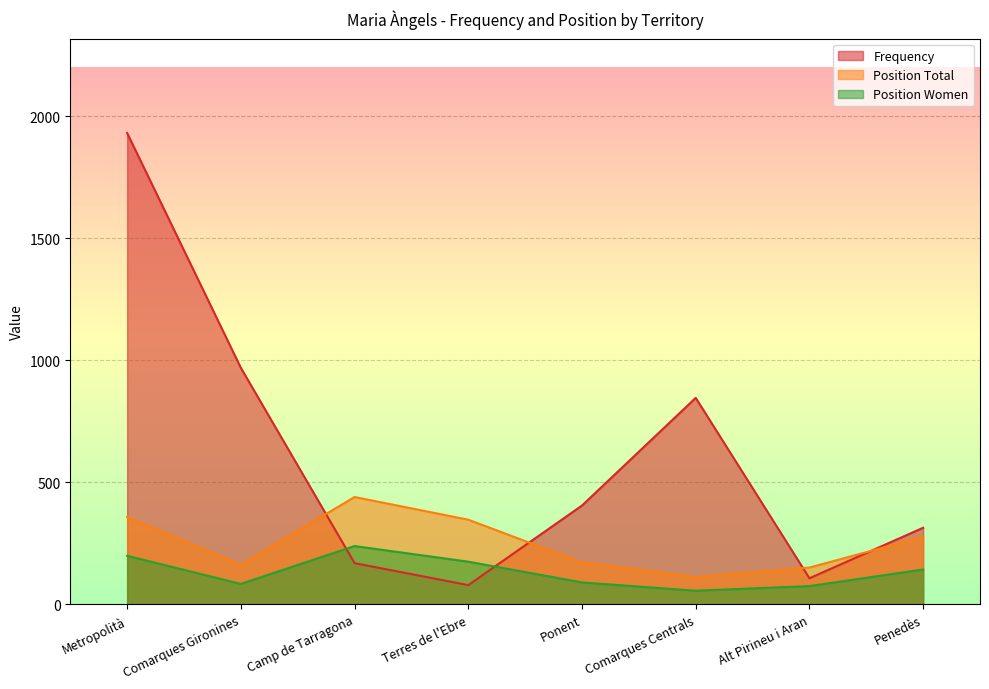

Between Comarques Gironines and Alt Pirineu i Aran, which is larger?

Comarques Gironines